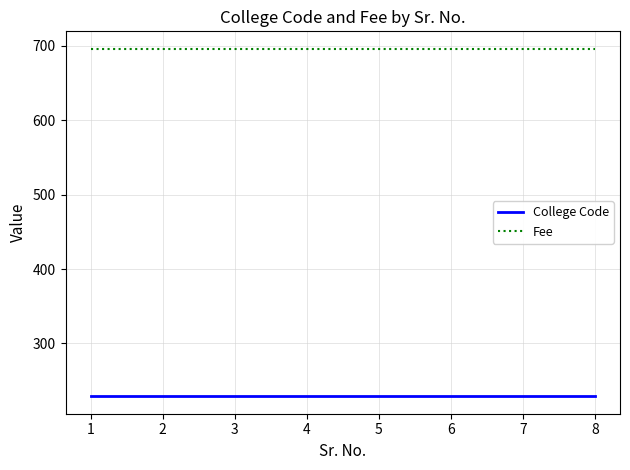

How many categories are shown in the chart?

8